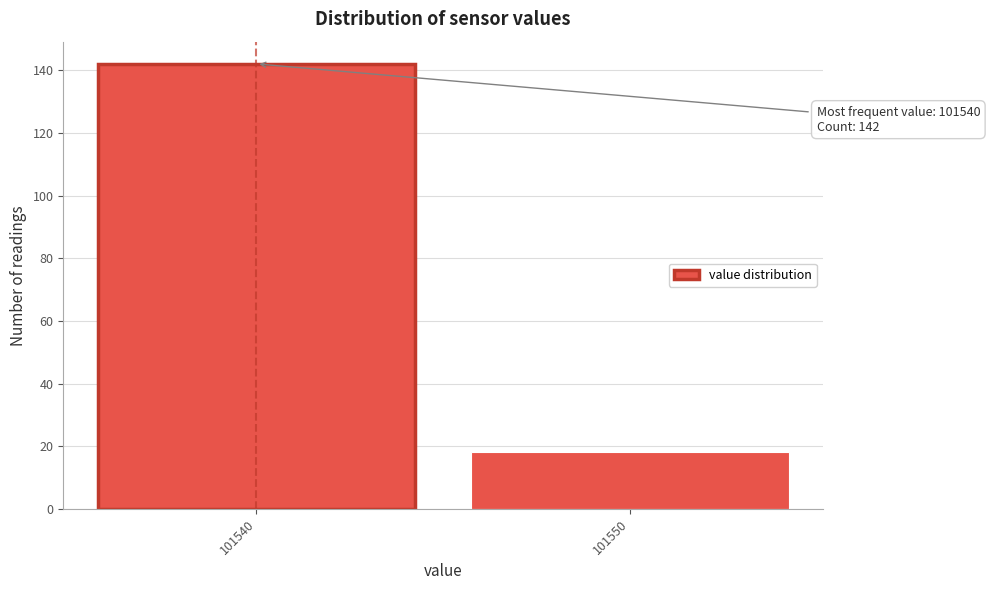

Reading left to right, transcribe all the data shown in this chart.

101540=142	101550=18